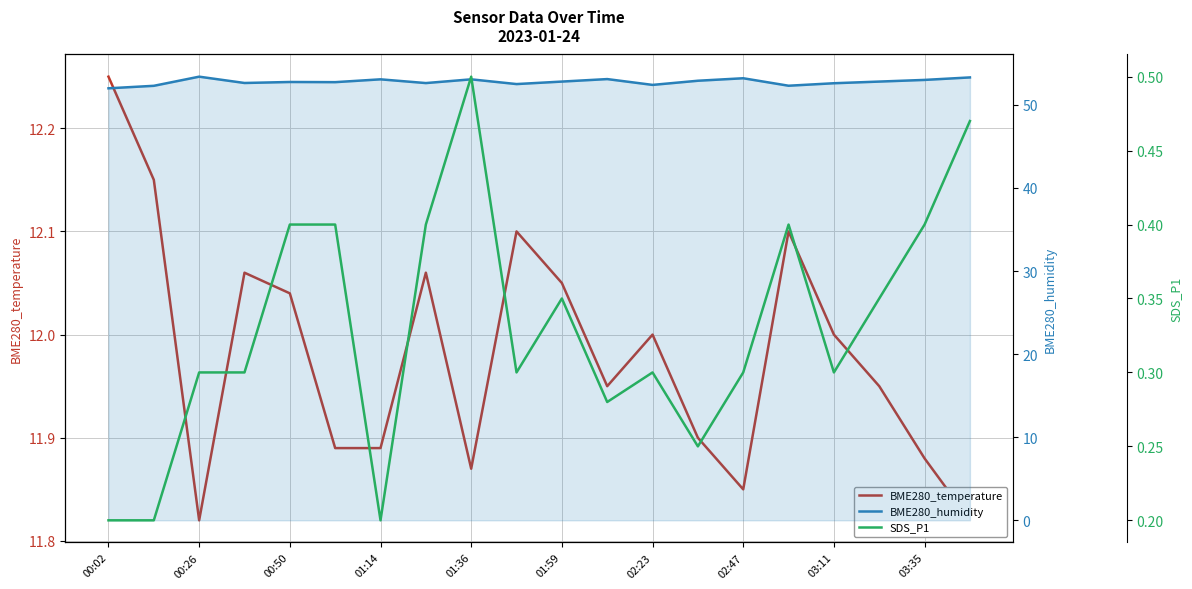

How many data points does each series have?

20